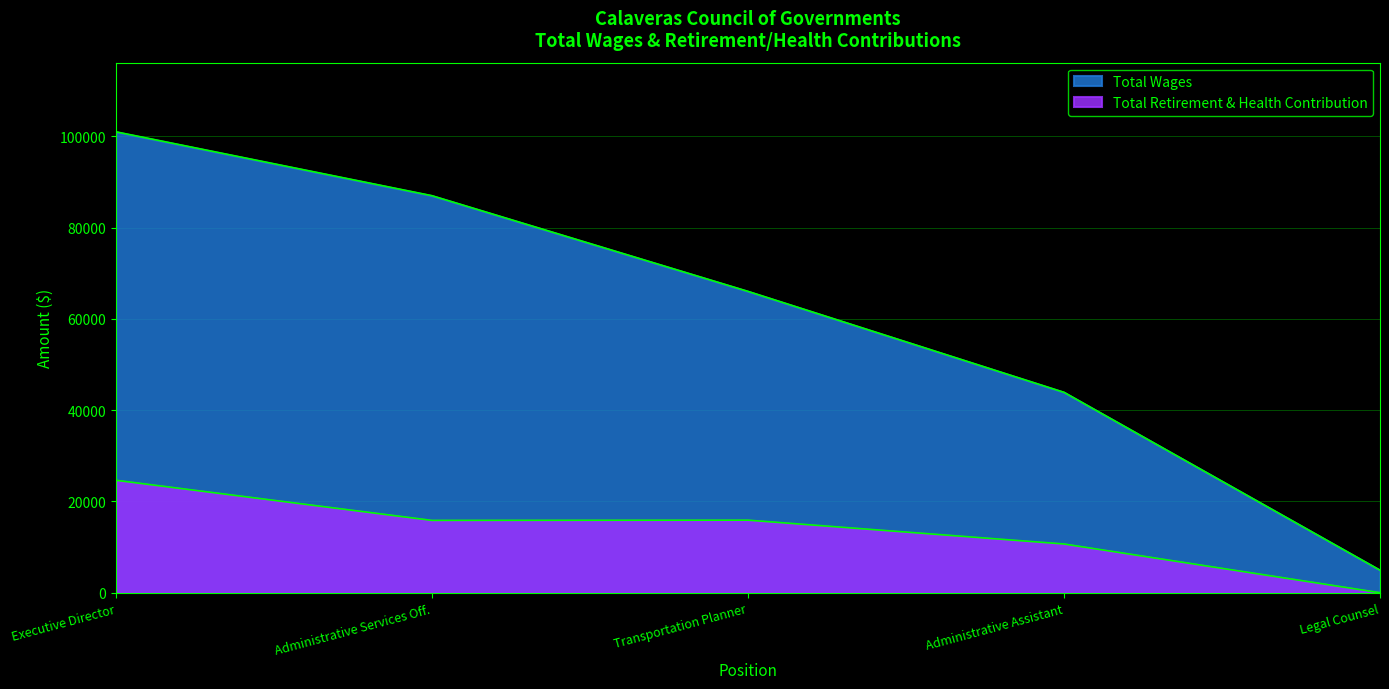

What is the difference between the maximum and minimum values in the Total Retirement & Health Contribution series?

24630